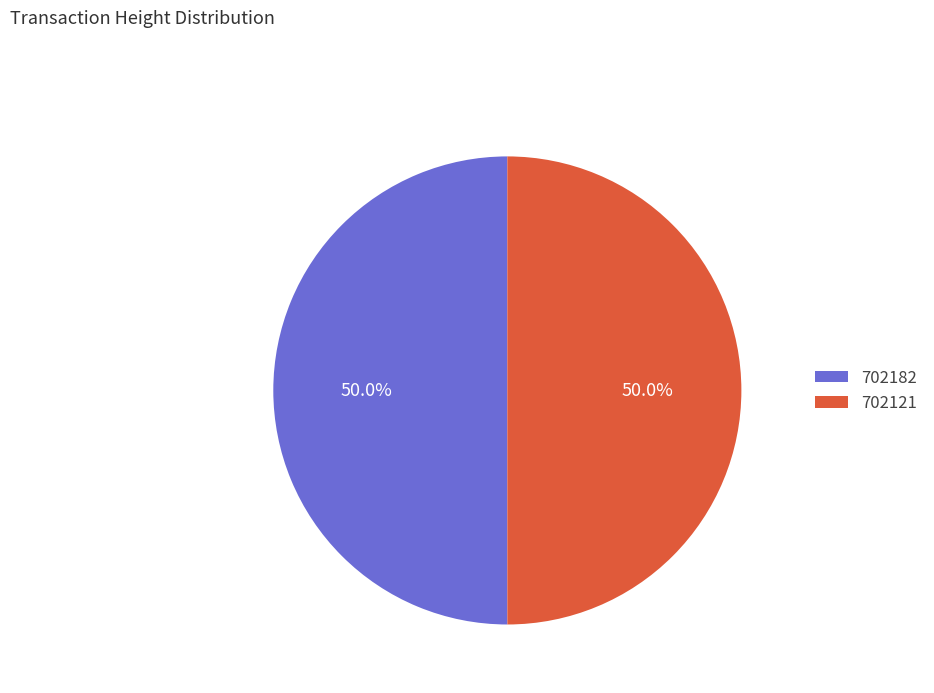

Approximately how many times larger is the value at 702182 compared to 702121?

1.0